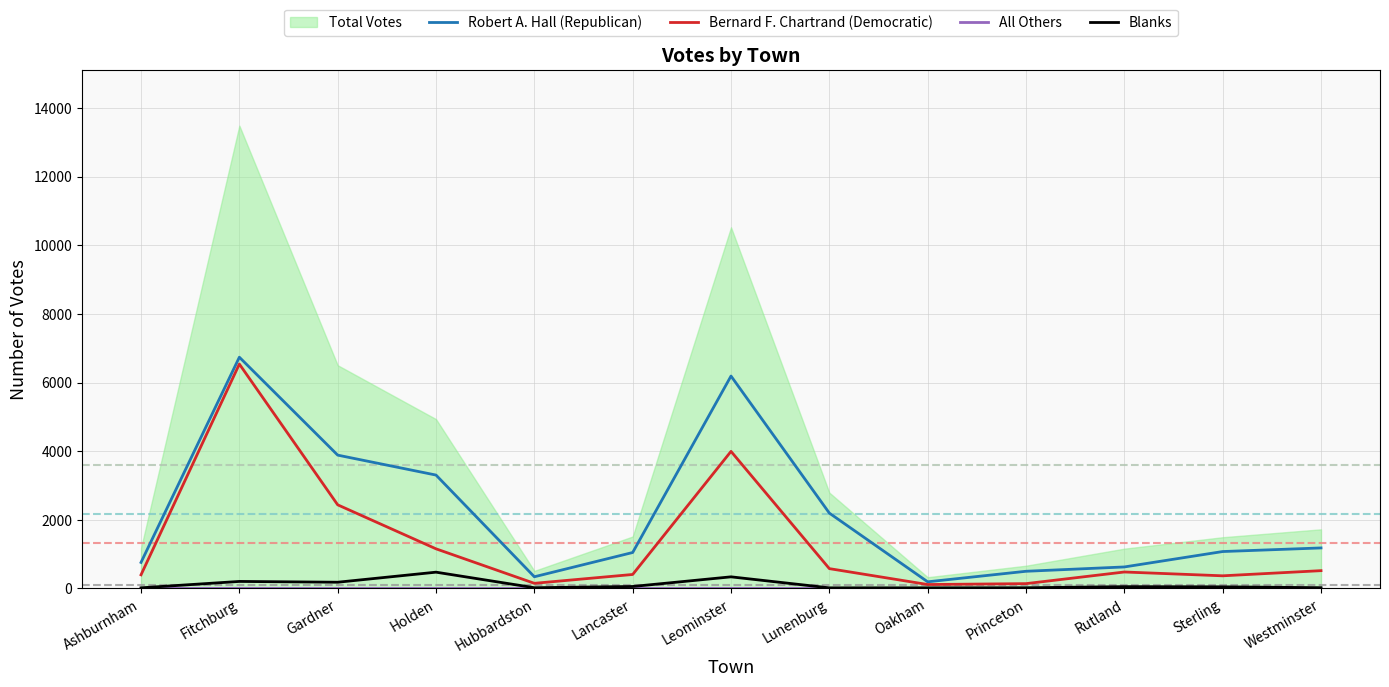

Which has a higher value, Fitchburg or Gardner?

Fitchburg